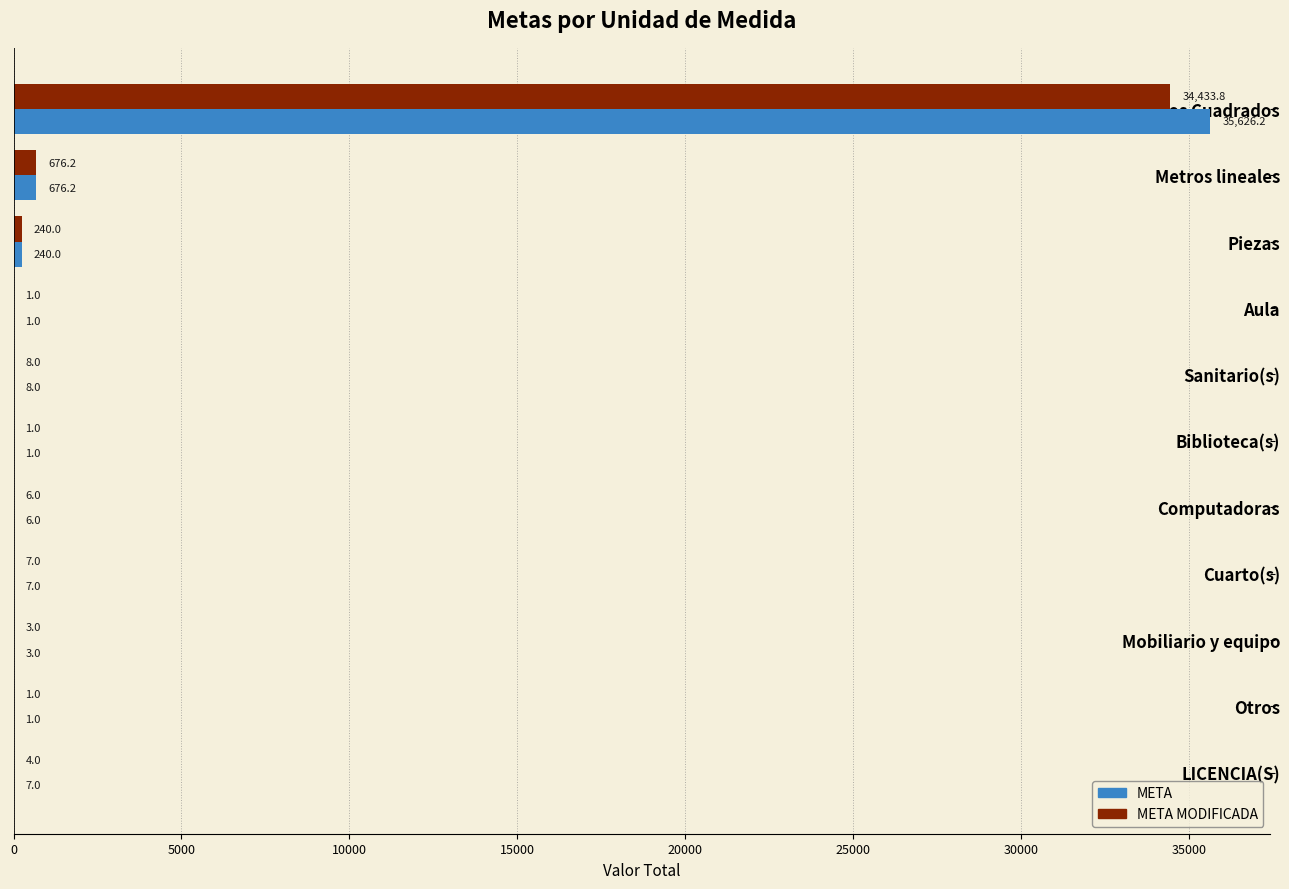

What value does the META MODIFICADA series have at Cuarto(s)?

7.0